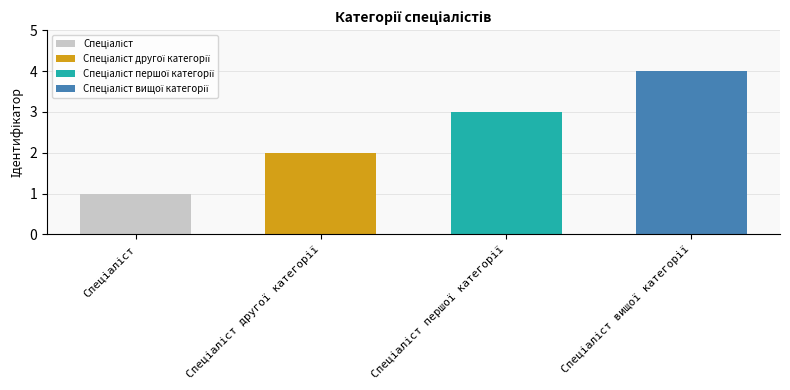

Does the chart contain any negative values?

No